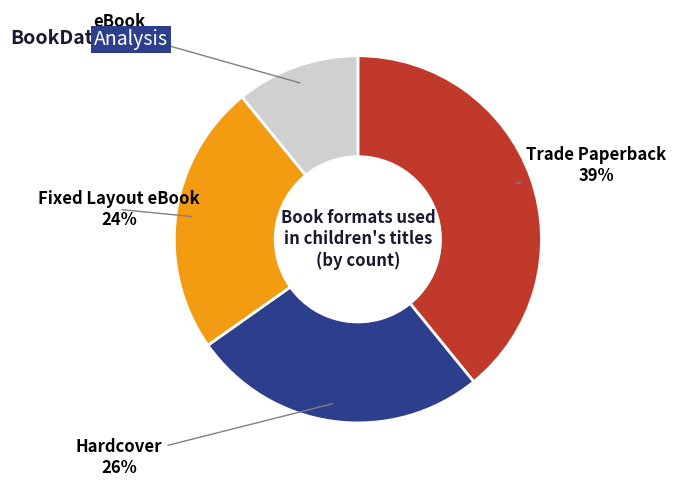

Is Hardcover the majority of the pie?

No